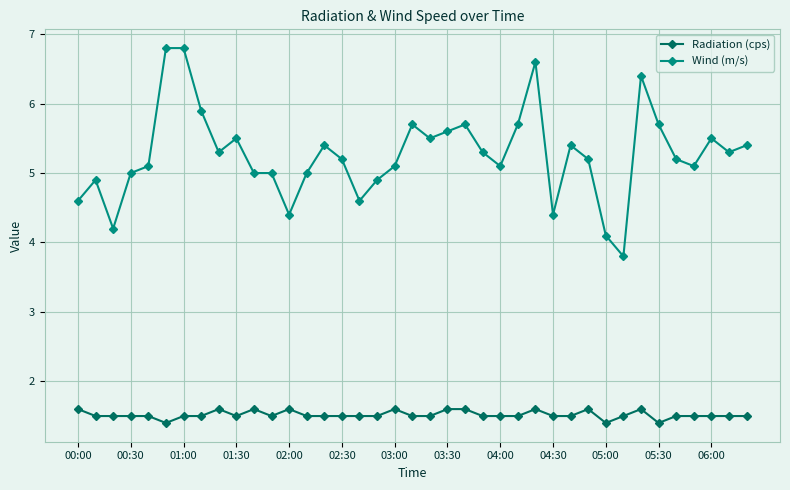

Which series has the largest range (max minus min)?

Wind (m/s)